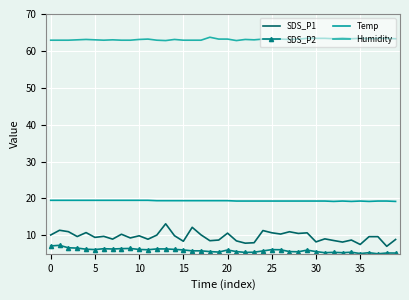

How many data points does each series have?

40